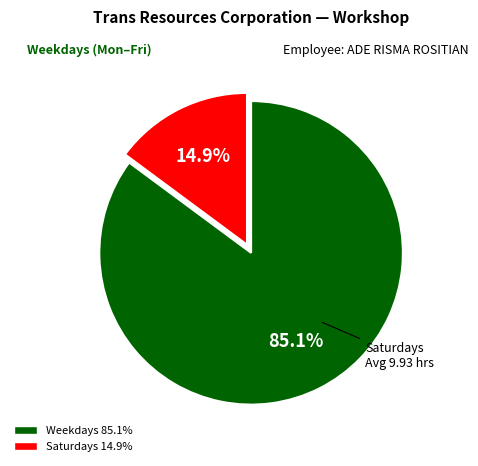

Does any single category account for the majority?

Yes